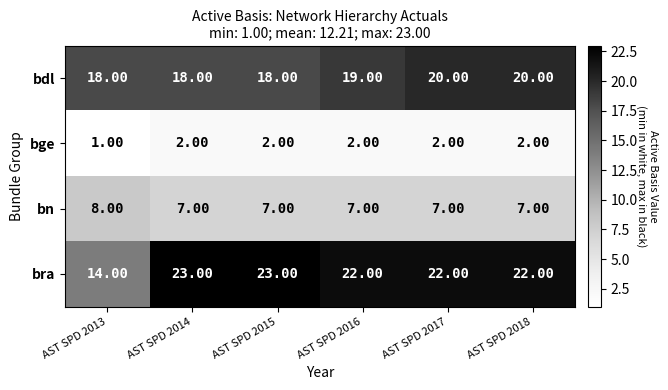

Which series has the largest range (max minus min)?

bra